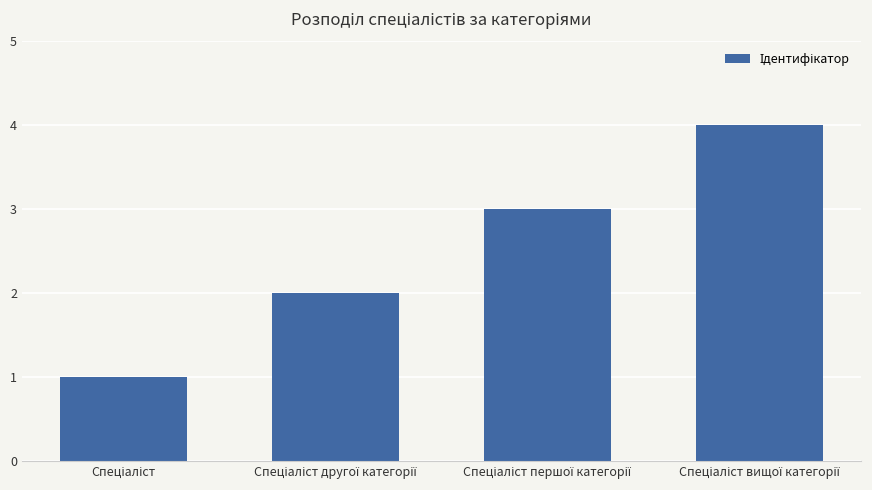

Count the number of categories in the chart.

4